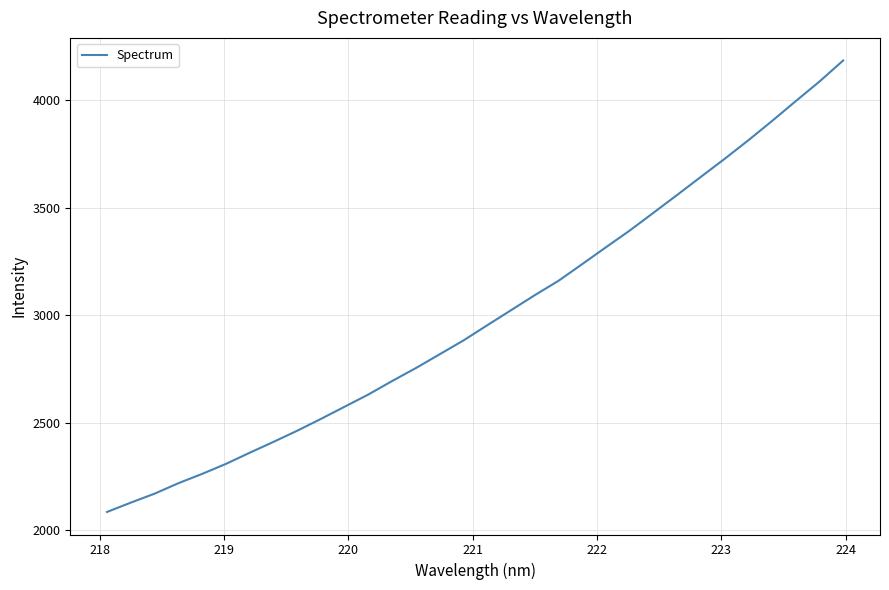

What is the maximum value shown in the chart?

4185.2